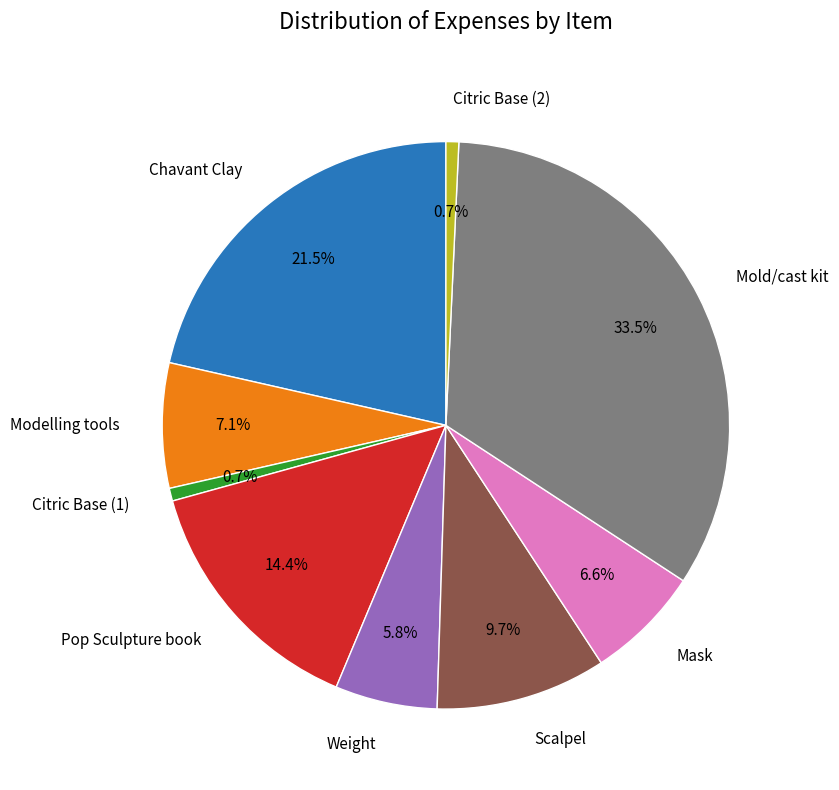

Which has a higher value, Scalpel or Mold/cast kit?

Mold/cast kit